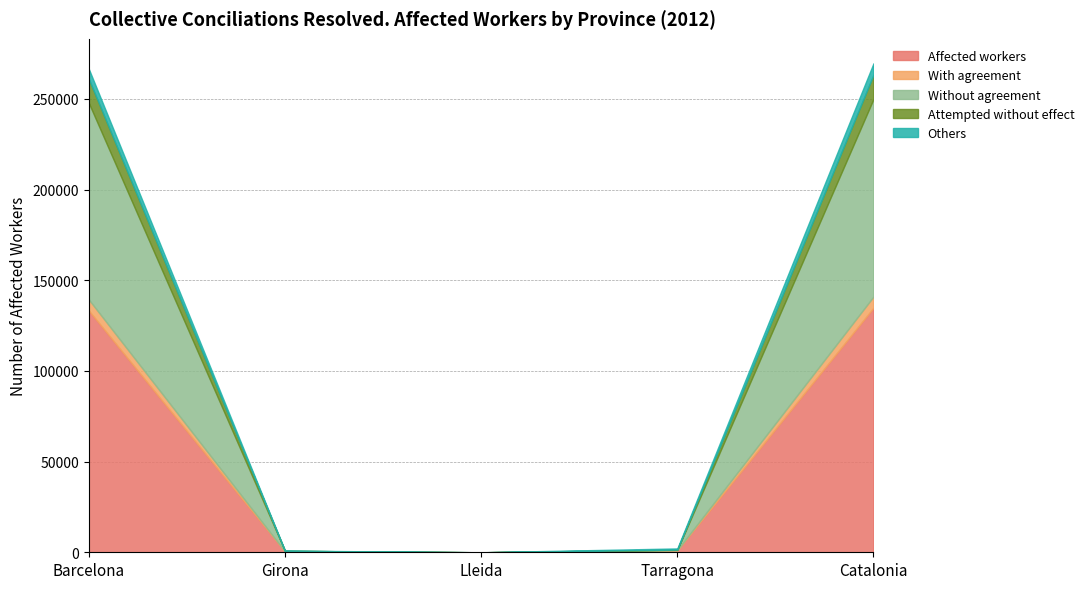

Which has a higher value, Tarragona or Girona?

Tarragona